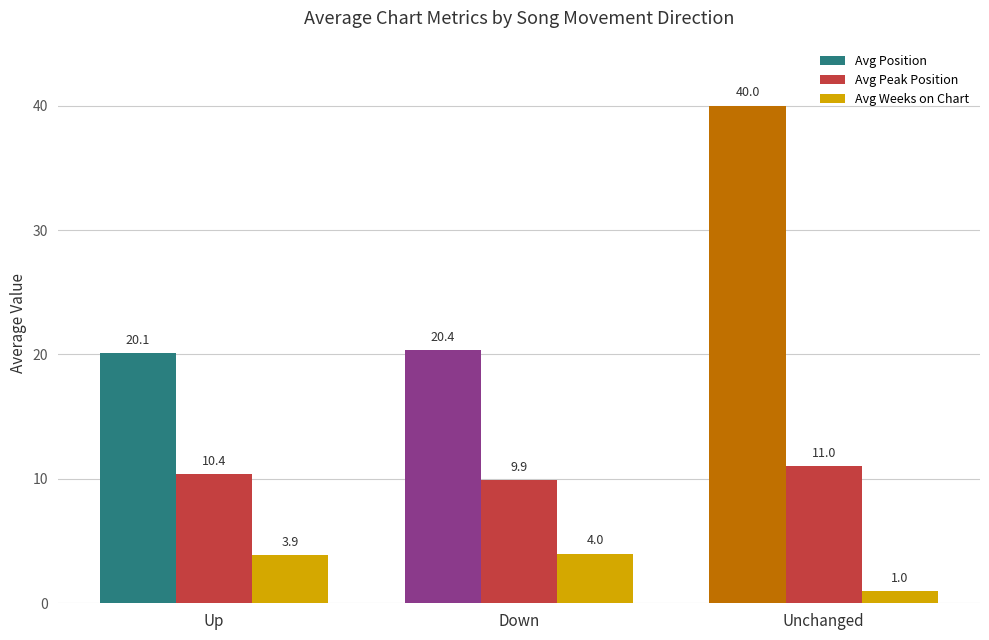

Which series changed the most between Up and Down?

Avg Peak Position